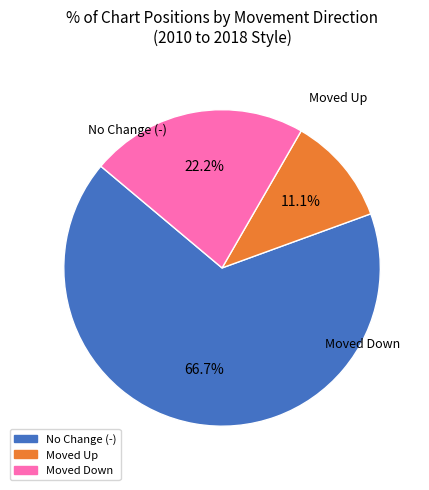

How many segments does this pie chart have?

3